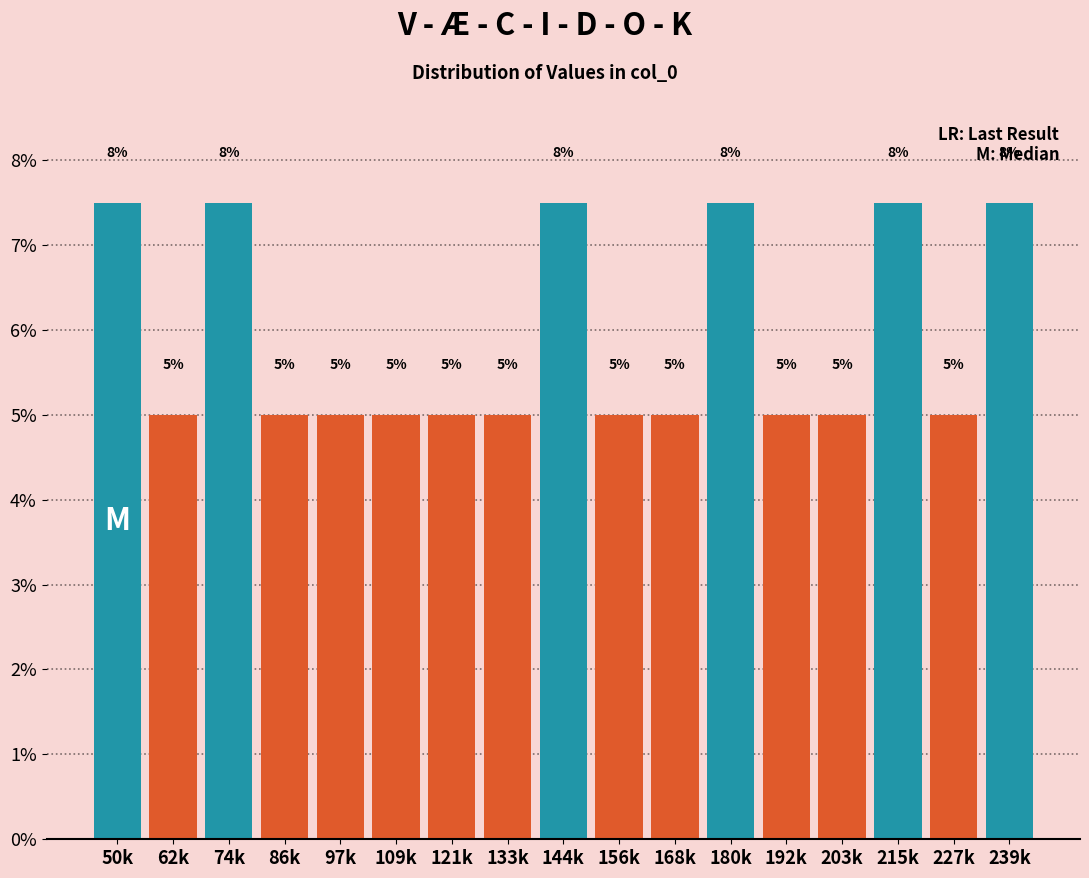

What is the approximate value at 109k?

5.0